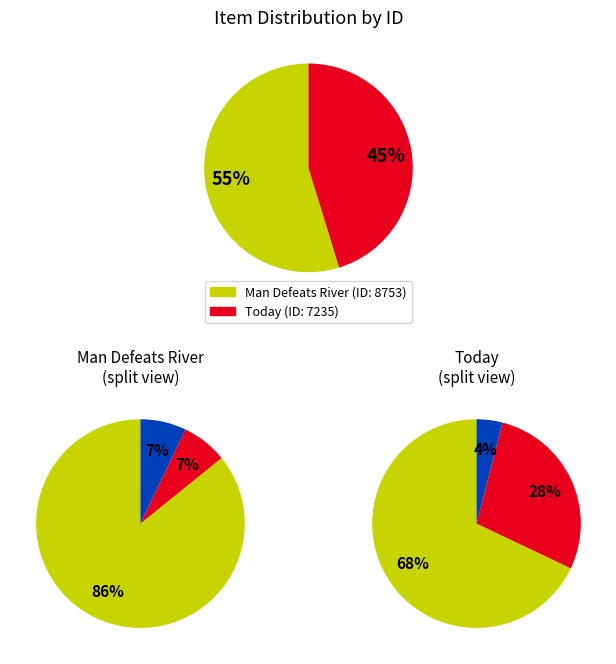

The Man Defeats River in Flood Threat slice represents 55% of the pie. True or false?

True